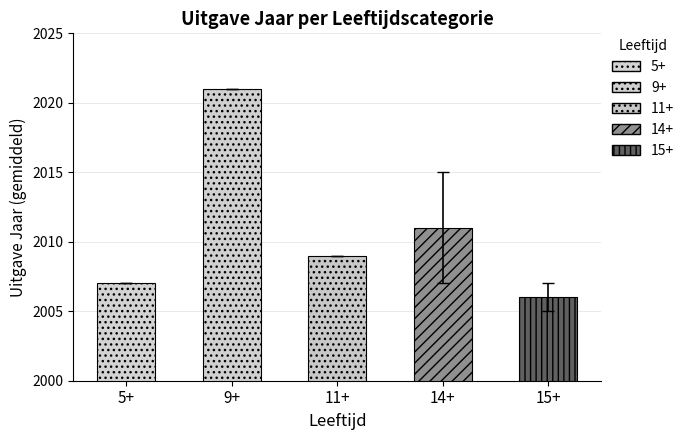

Reading right to left, what are all the values shown in this chart?

2006	2011	2009	2021	2007